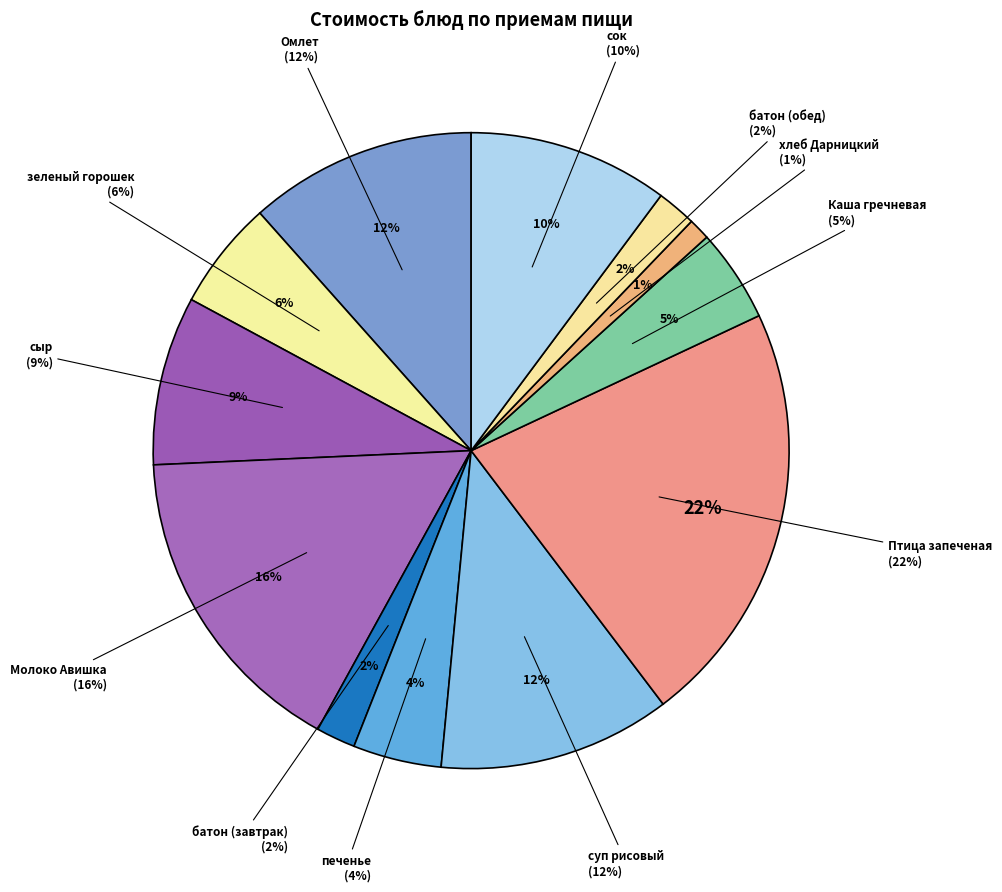

Is the sum of Птица запеченая and зеленый горошек greater than half?

No